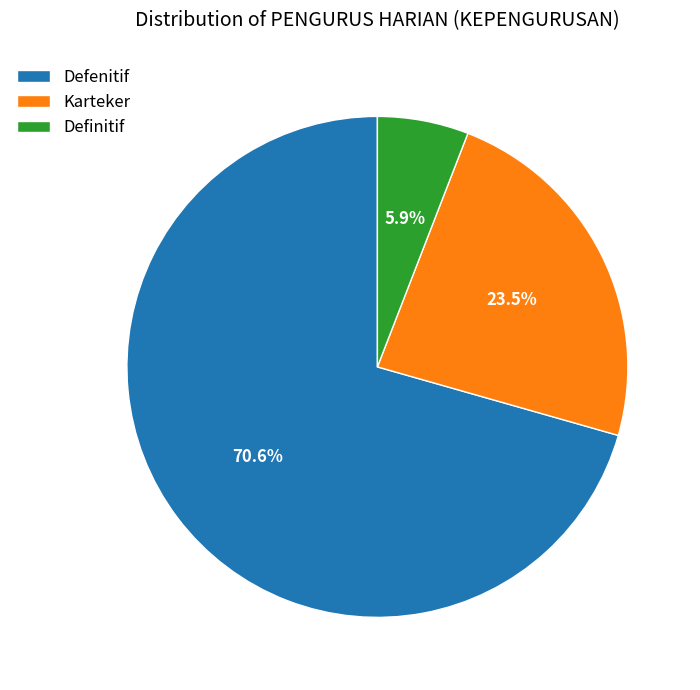

The Karteker slice represents 14% of the pie. True or false?

False